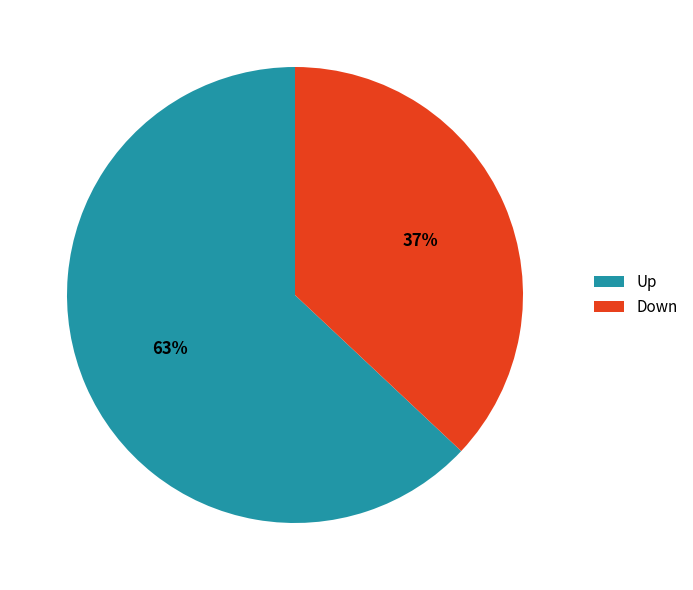

The Down slice represents 27% of the pie. True or false?

False